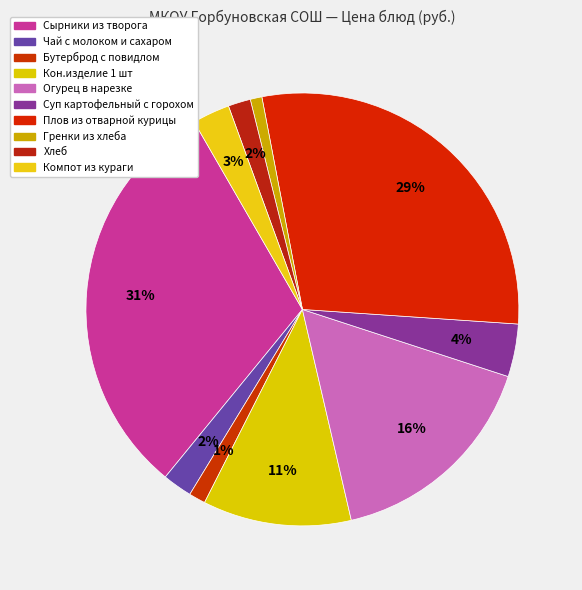

Is it true that Сырники из творога is 31% of the pie?

True